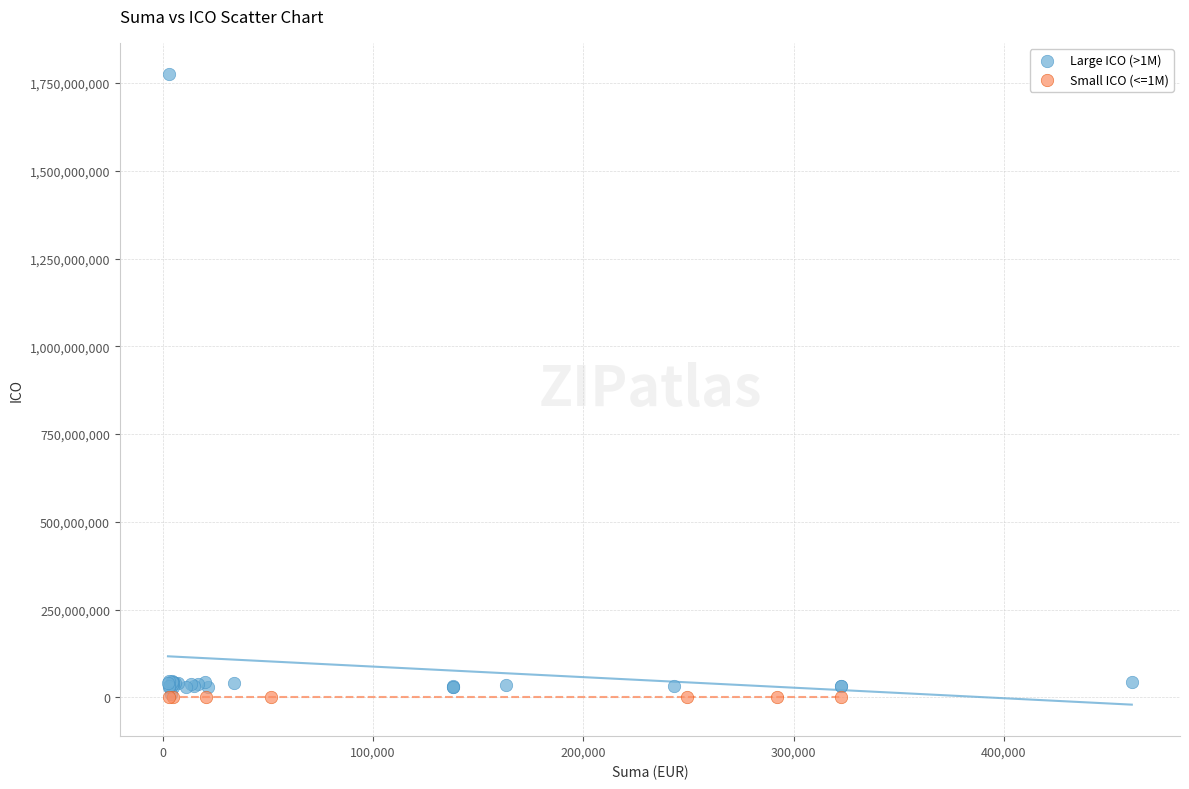

Which series reaches the maximum Y coordinate?

Large ICO (>1M)